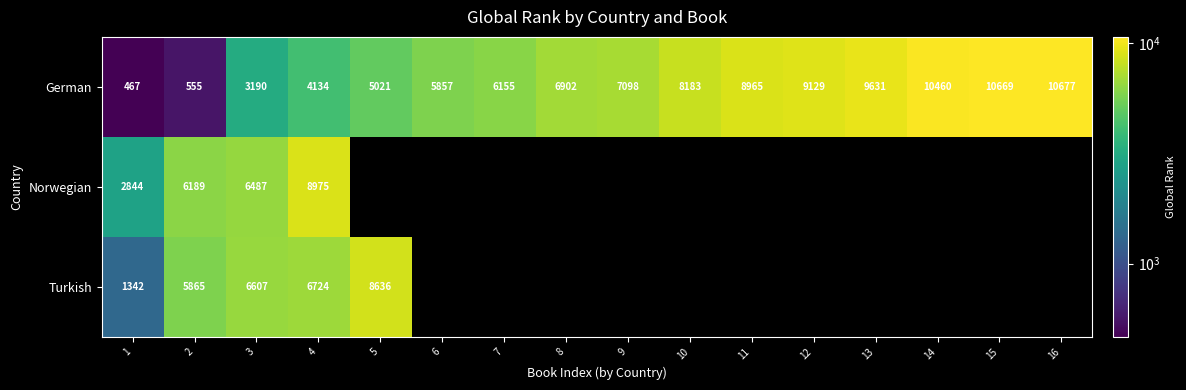

True or false: German has a value of 4963.2 at 12.

False